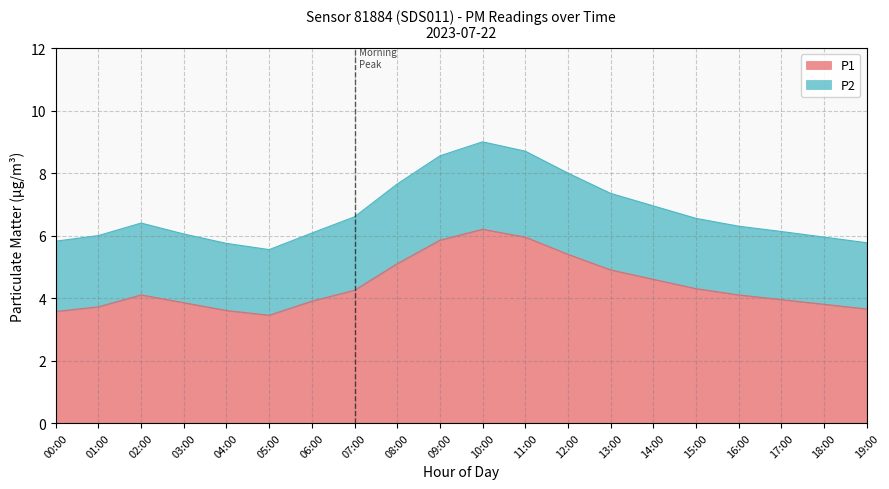

What is the difference between the maximum and minimum values in the P2 series?

3.4